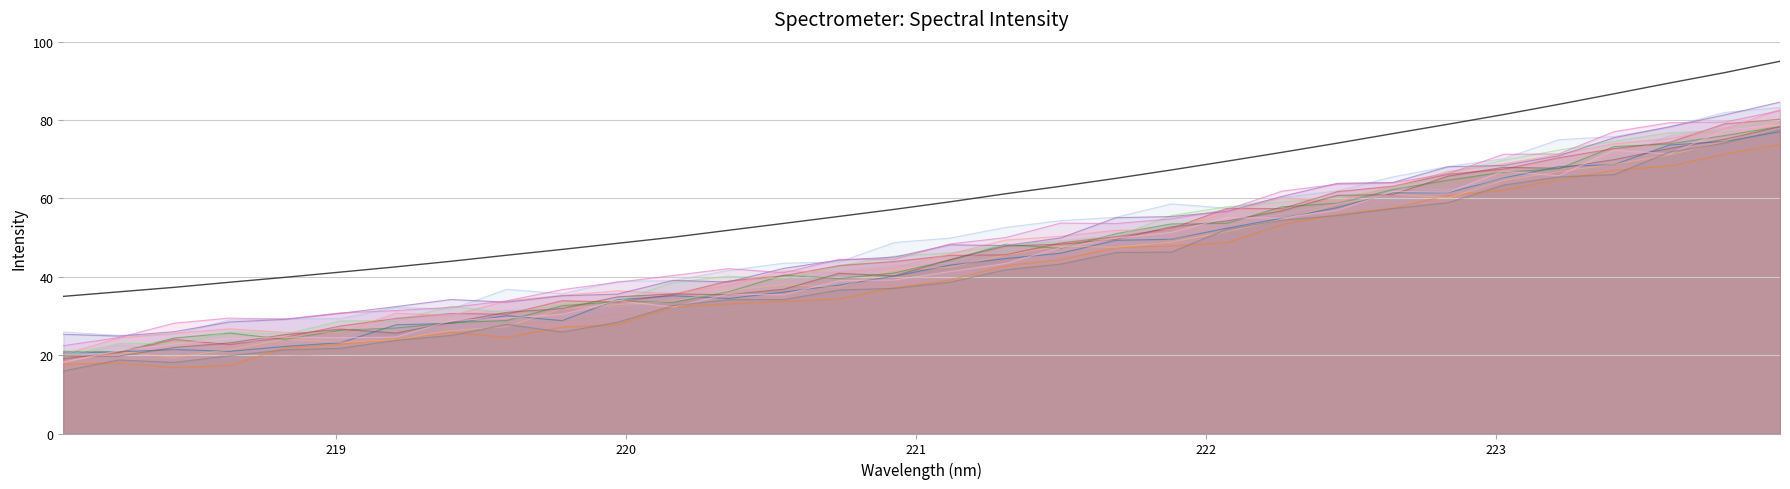

Reading left to right, transcribe all the data shown in this chart.

35.0	36.2	37.3	38.6	39.9	41.2	42.5	44.0	45.5	47.0	48.5	50.1	51.9	53.6	55.4	57.2	59.1	61.2	63.1	65.1	67.3	69.5	71.8	74.1	76.5	78.9	81.4	84.0	86.7	89.4	92.1	95.0